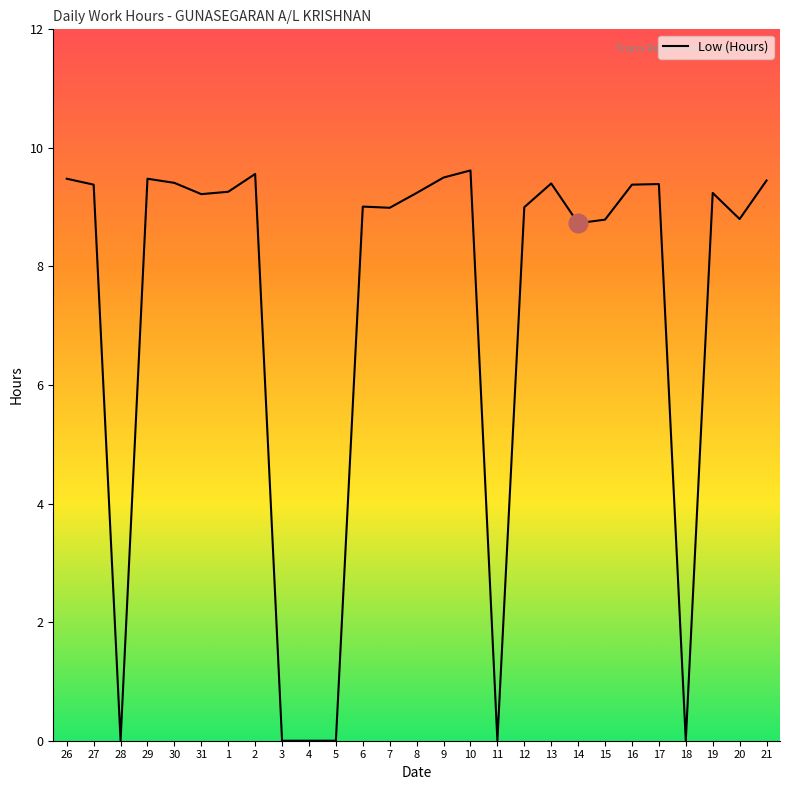

Approximately how many times larger is the value at 14 compared to 30?

0.9